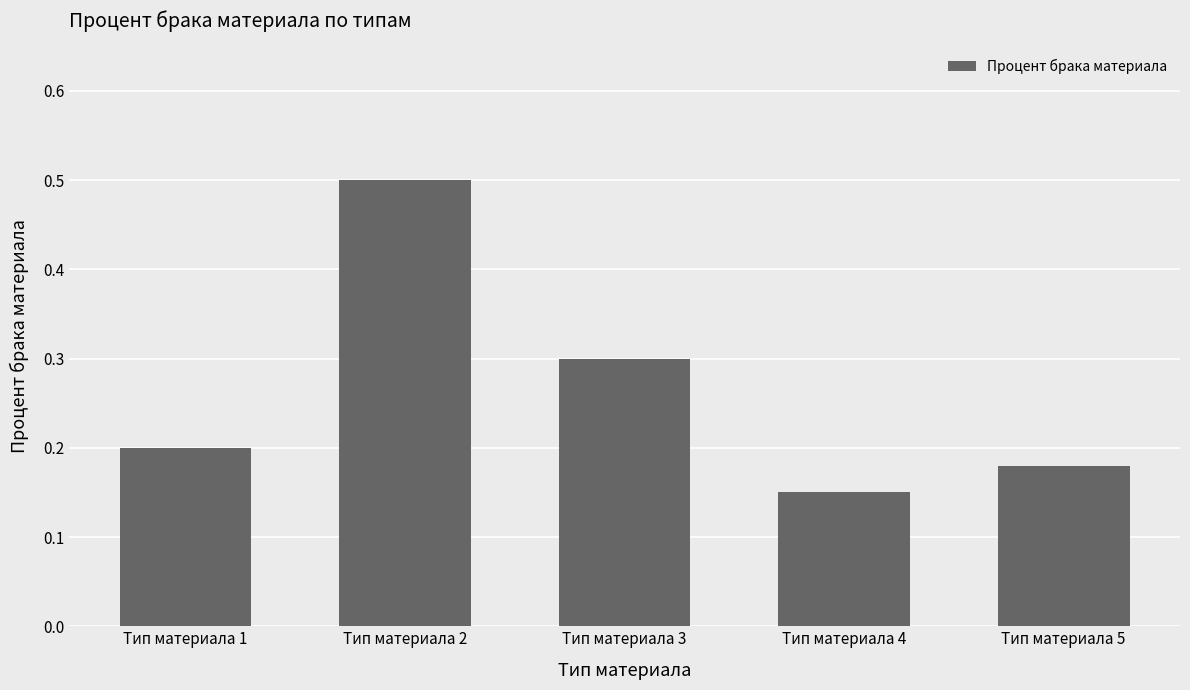

True or false: the data shows 0.3 at Тип материала 3.

True